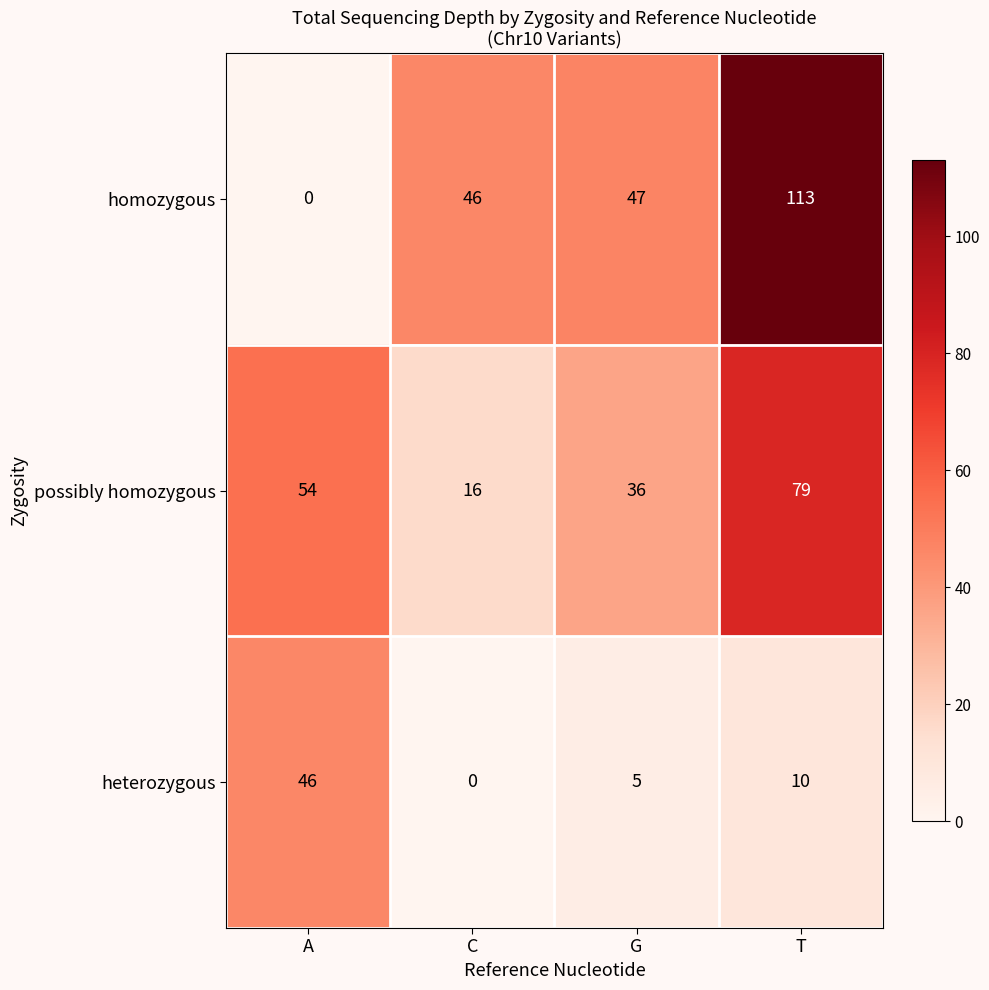

Which series has the largest range (max minus min)?

homozygous